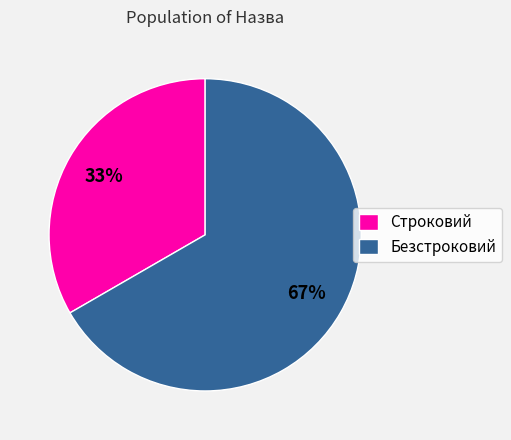

Count the number of slices in the pie.

2